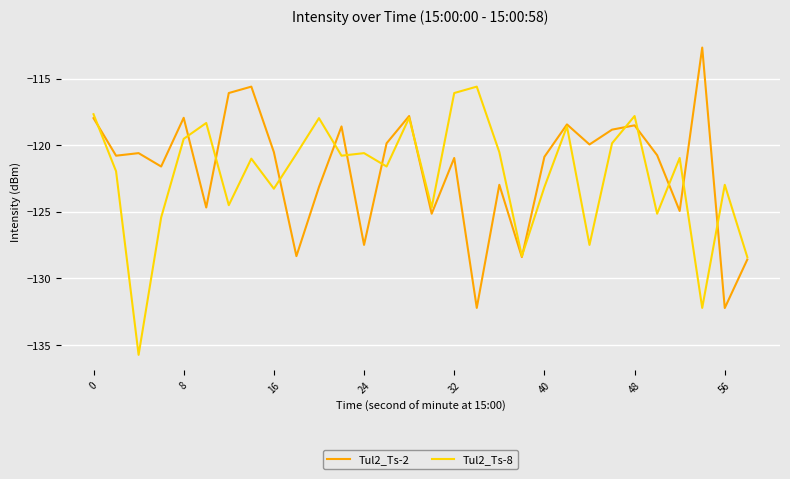

List the series in order of their peak value, highest first.

Tul2_Ts-2, Tul2_Ts-8